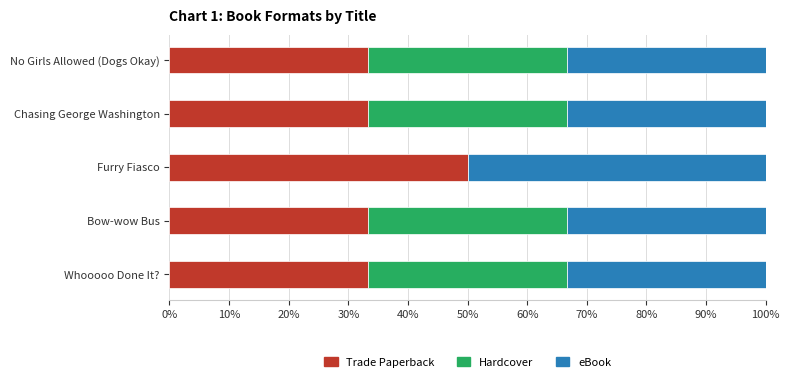

The value of Trade Paperback at No Girls Allowed (Dogs Okay) is 16.5. True or false?

False